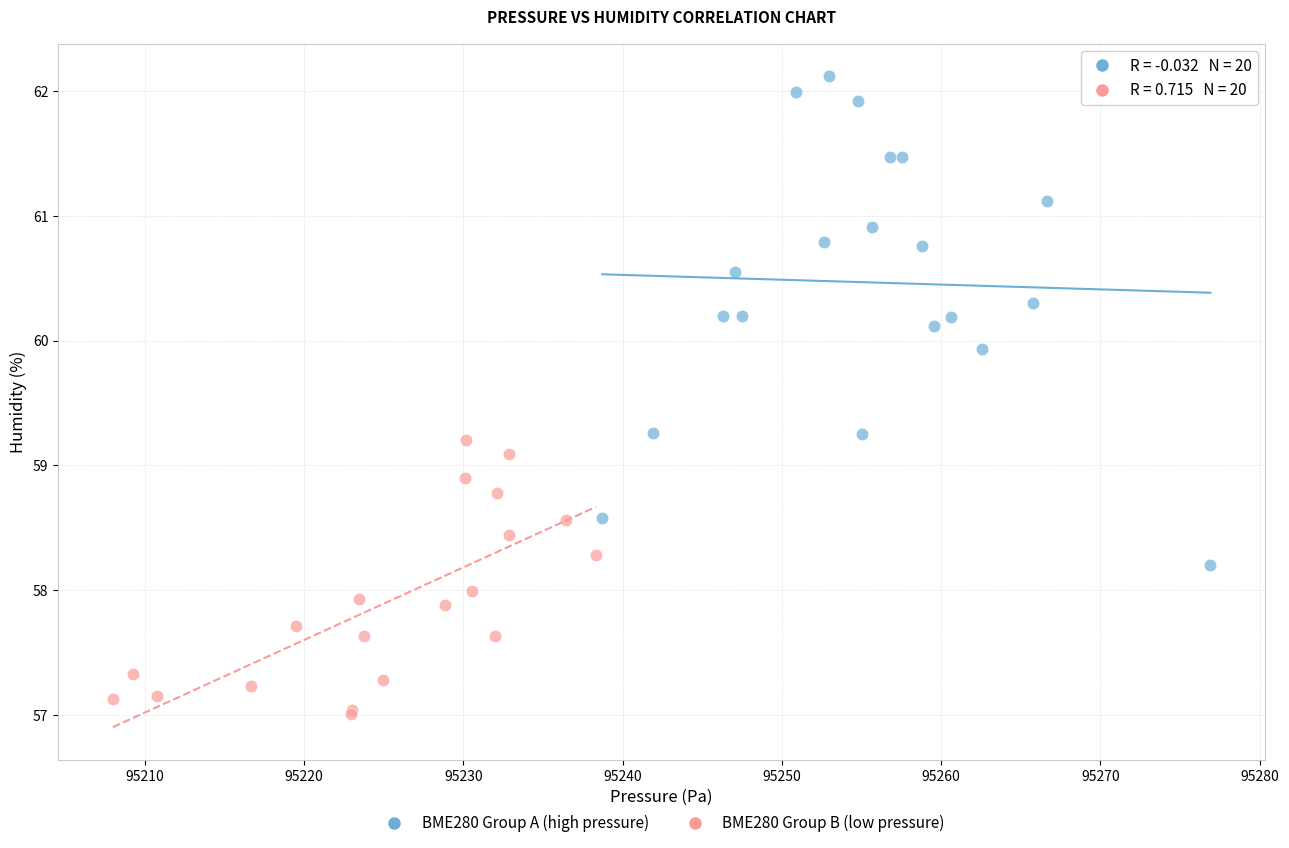

Which series reaches the minimum Y coordinate?

BME280 Group B (low pressure)